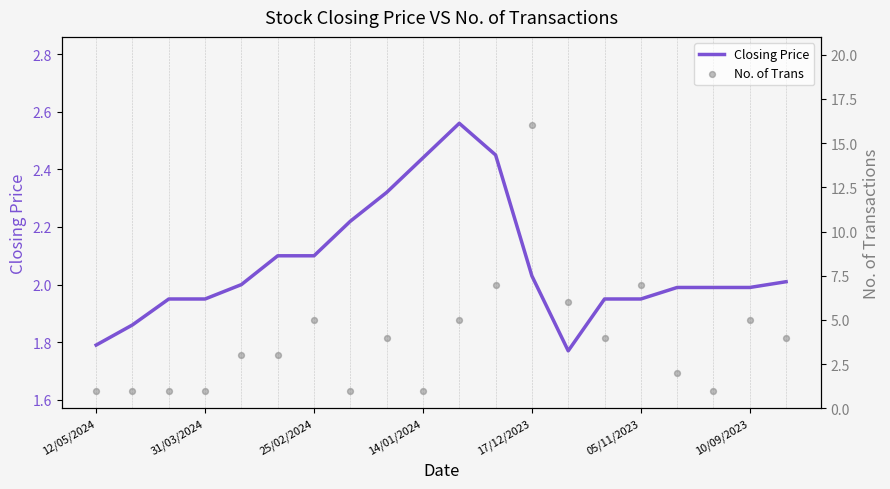

Which series reaches the maximum Y coordinate?

No. of Trans